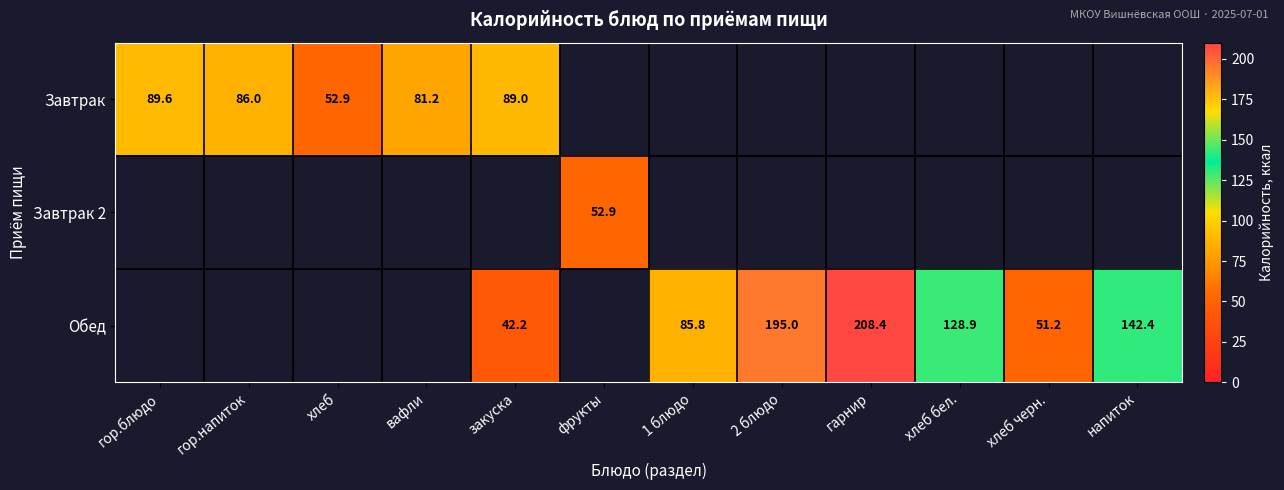

Which label corresponds to the largest value in the chart?

гарнир